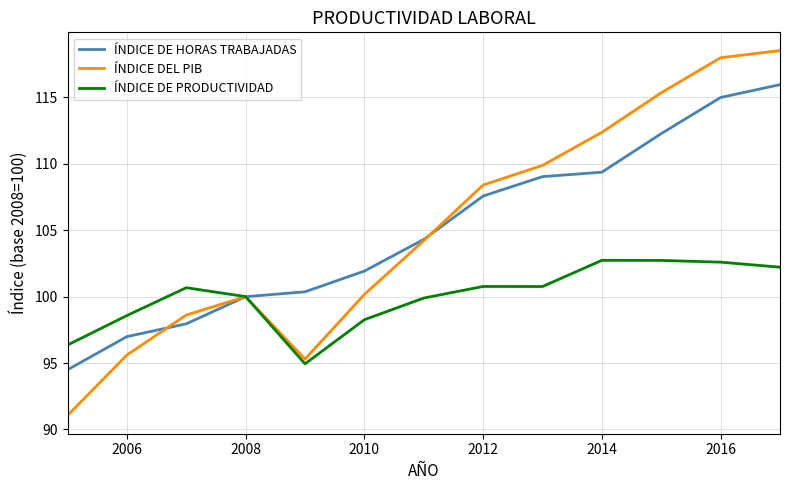

Which series has the widest spread of values?

ÍNDICE DEL PIB